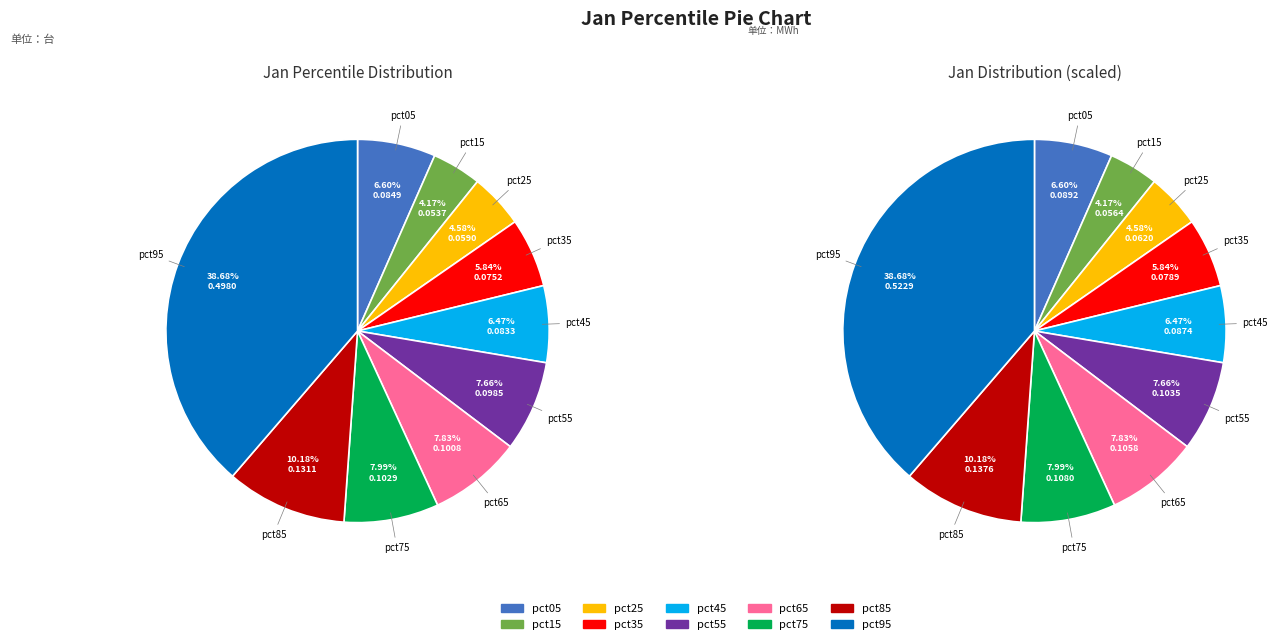

To the nearest percent, what portion does pct85 represent?

10%